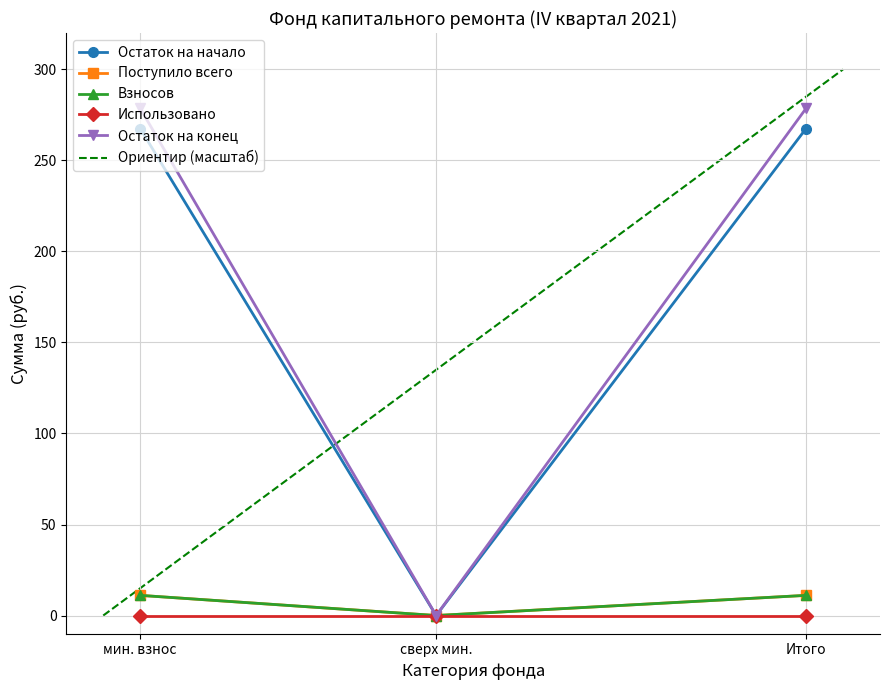

What is the difference between the maximum and minimum values in the Поступило всего series?

11.1